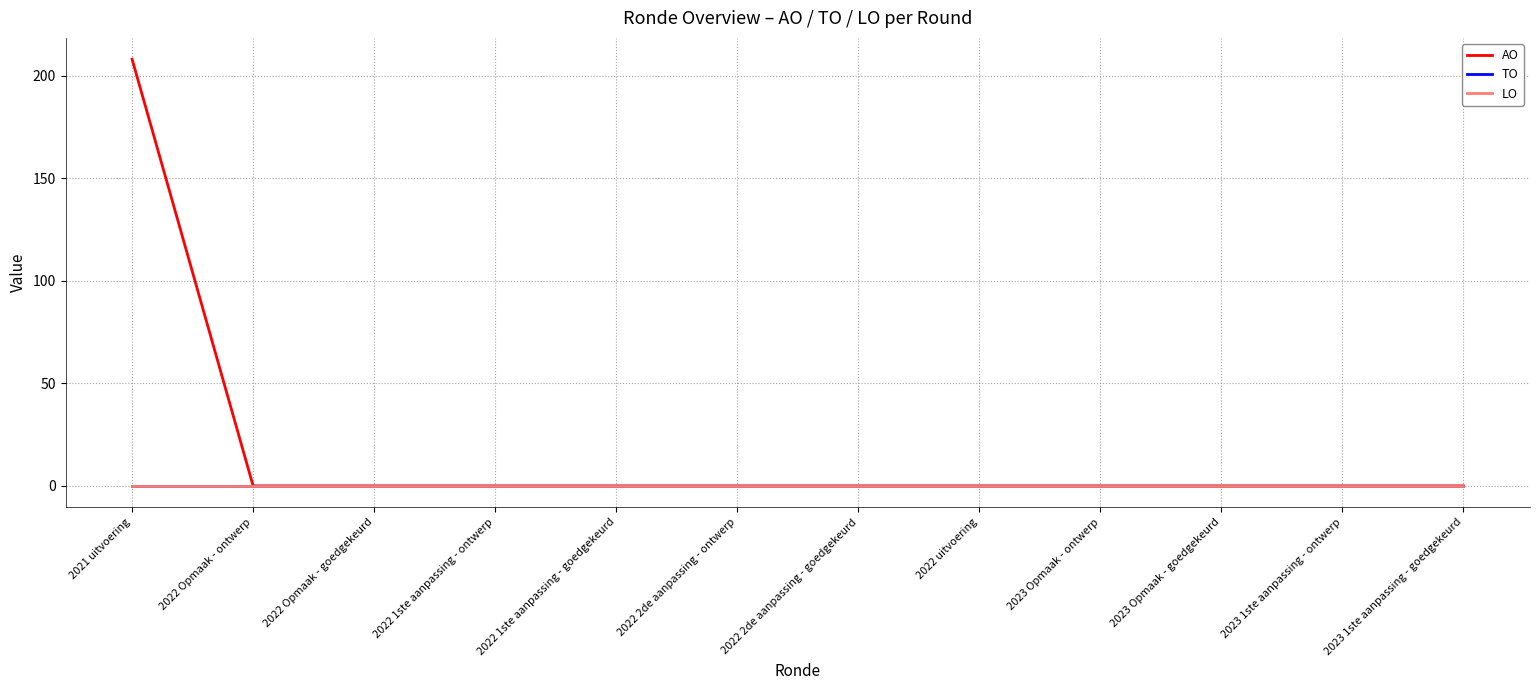

Does the chart display data point markers on the line(s)?

No